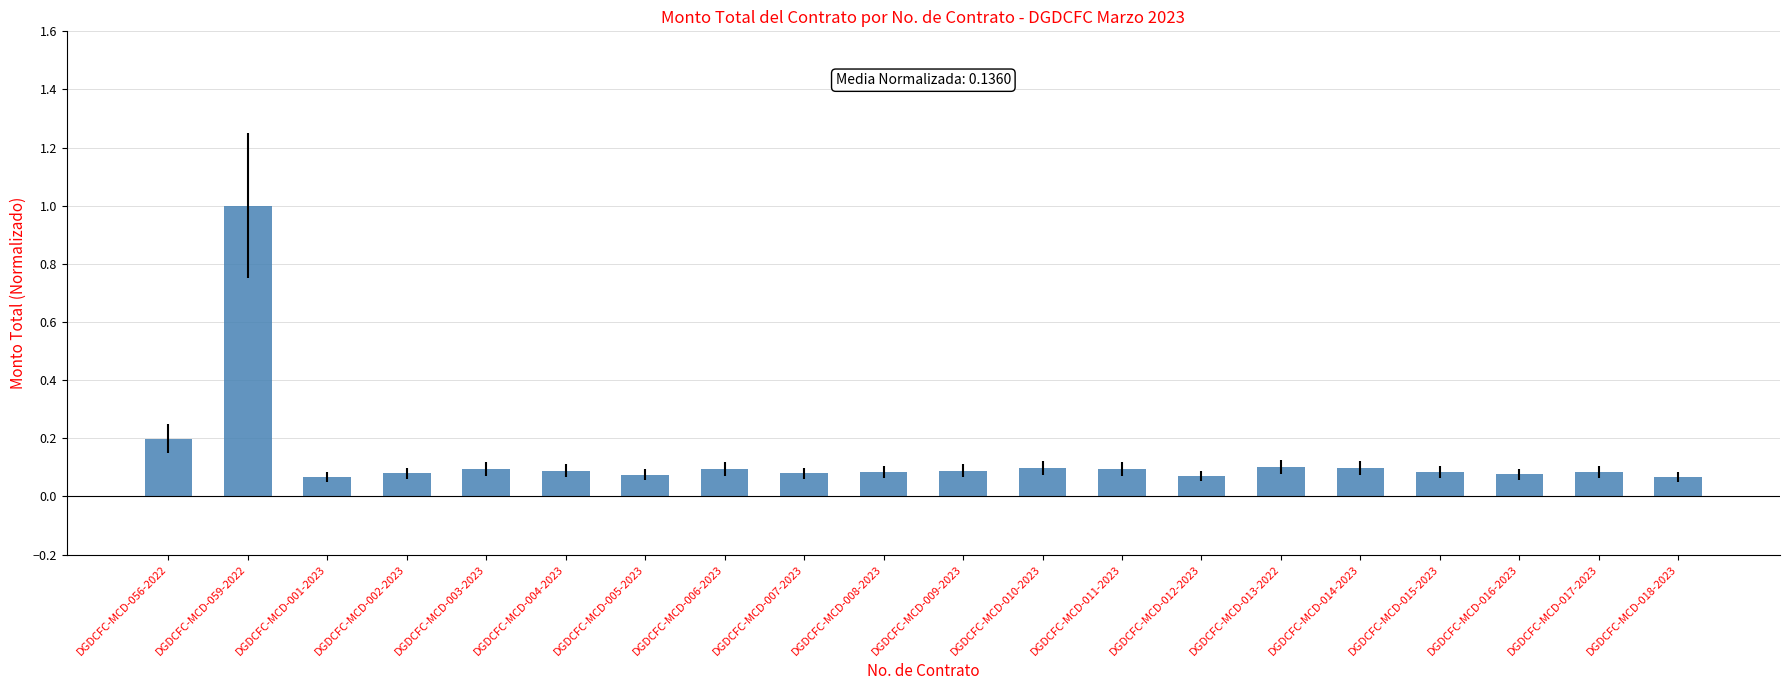

What is the difference between the maximum and minimum values?

0.9